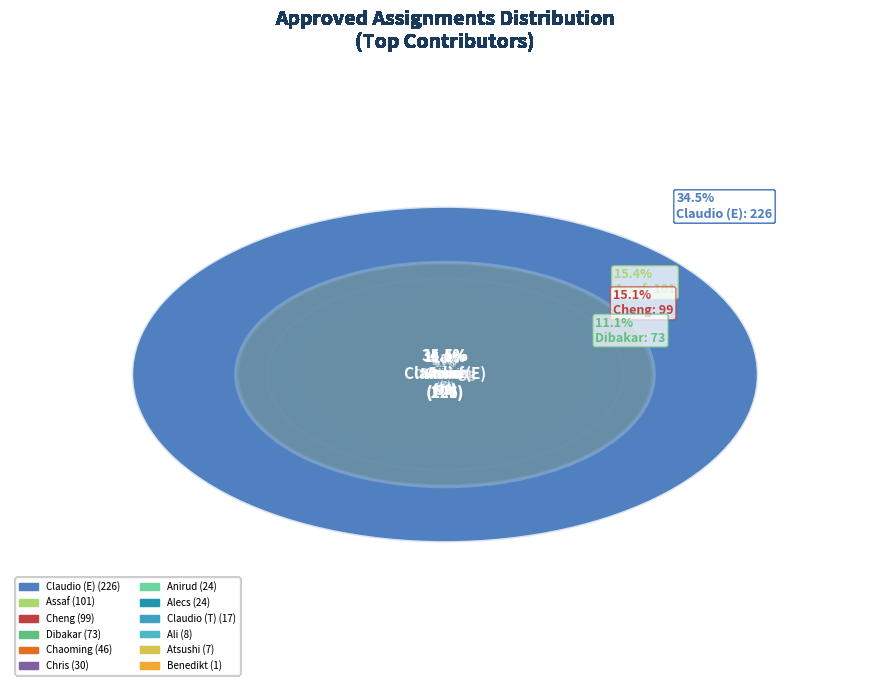

Rank the categories by value from highest to lowest.

Claudio (E), Assaf, Cheng, Dibakar, Chaoming, Chris, Alecs, Anirud, Claudio (T), Ali, Atsushi, Benedikt